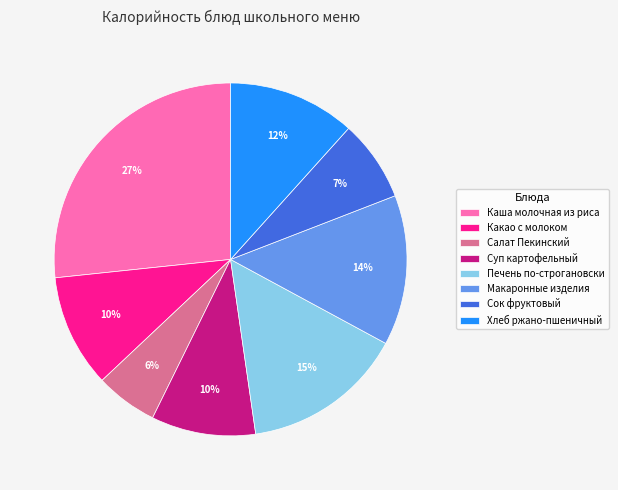

Combined, do Суп картофельный and Сок фруктовый account for over 50%?

No